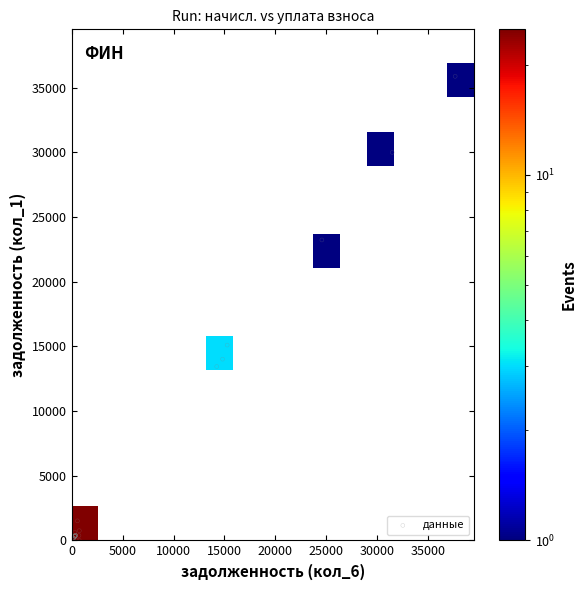

What Y value in the scatter plot is closest to 17946?

15105.4